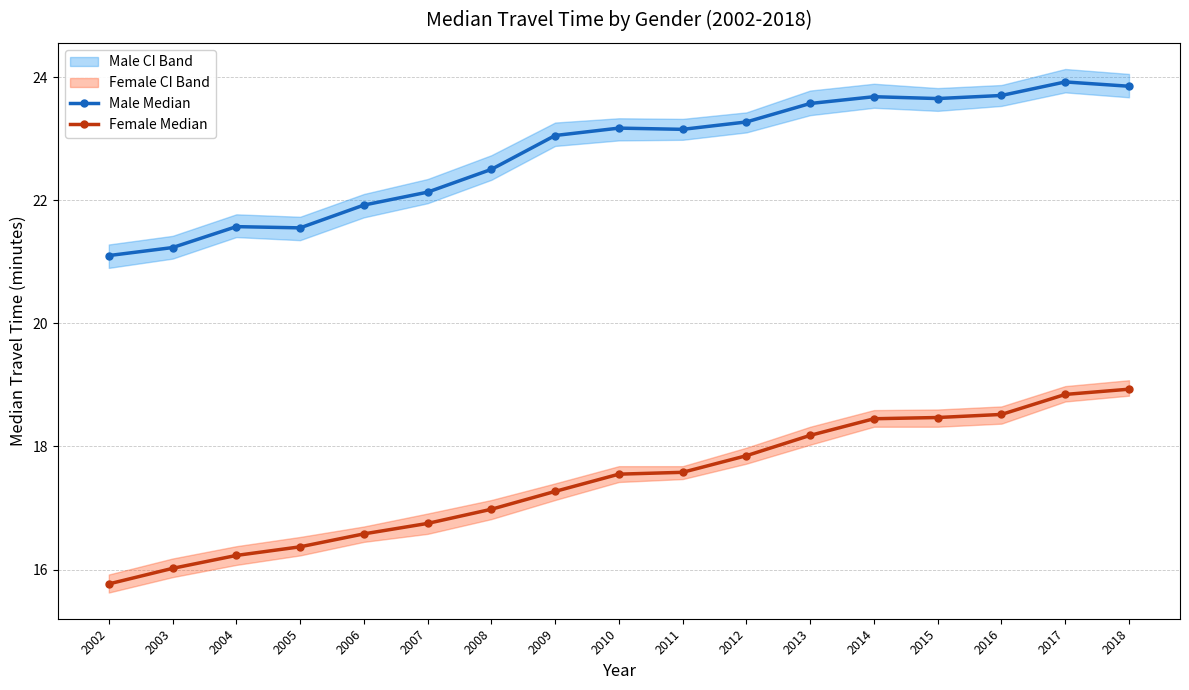

What is the minimum value shown in the chart?

15.8